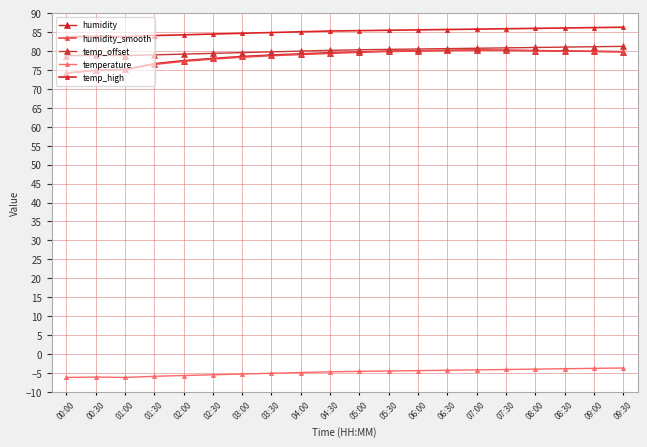

The temperature series shows -3.7 at 09:30. True or false?

True